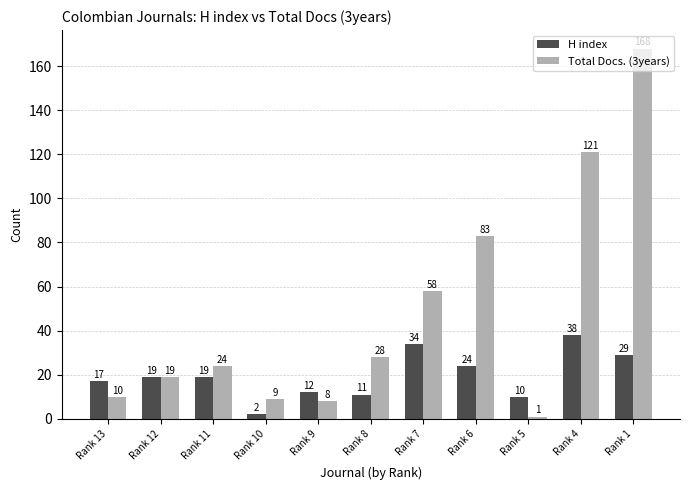

How many bars are there in total?

22